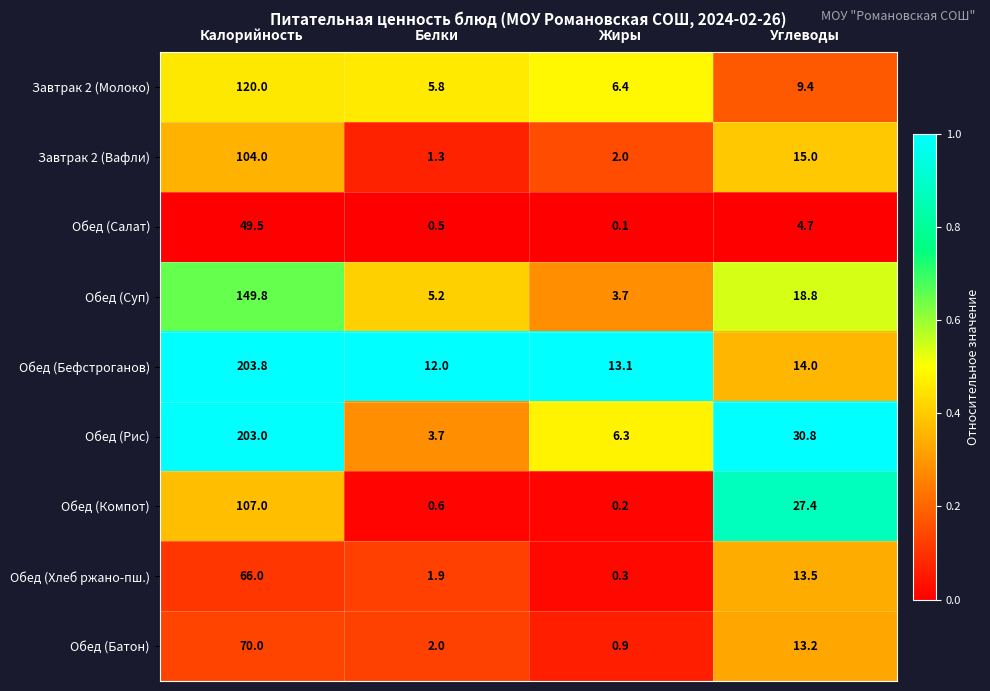

What is the difference between the highest and lowest values at Жиры?

13.0